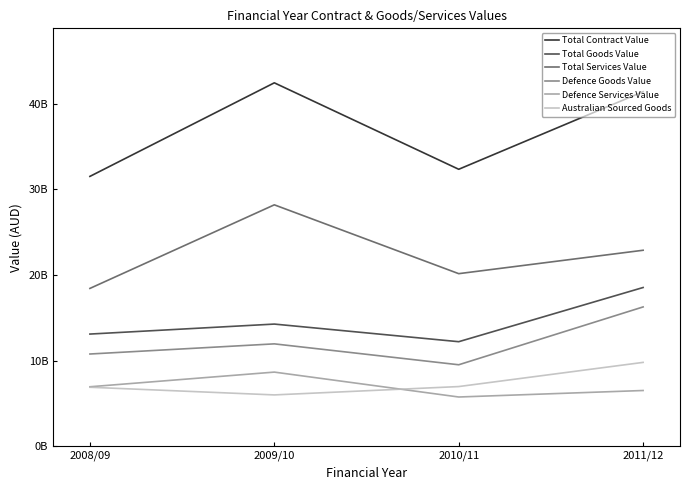

Is it true that Defence Services Value equals 6932734146 at 2008/09?

True